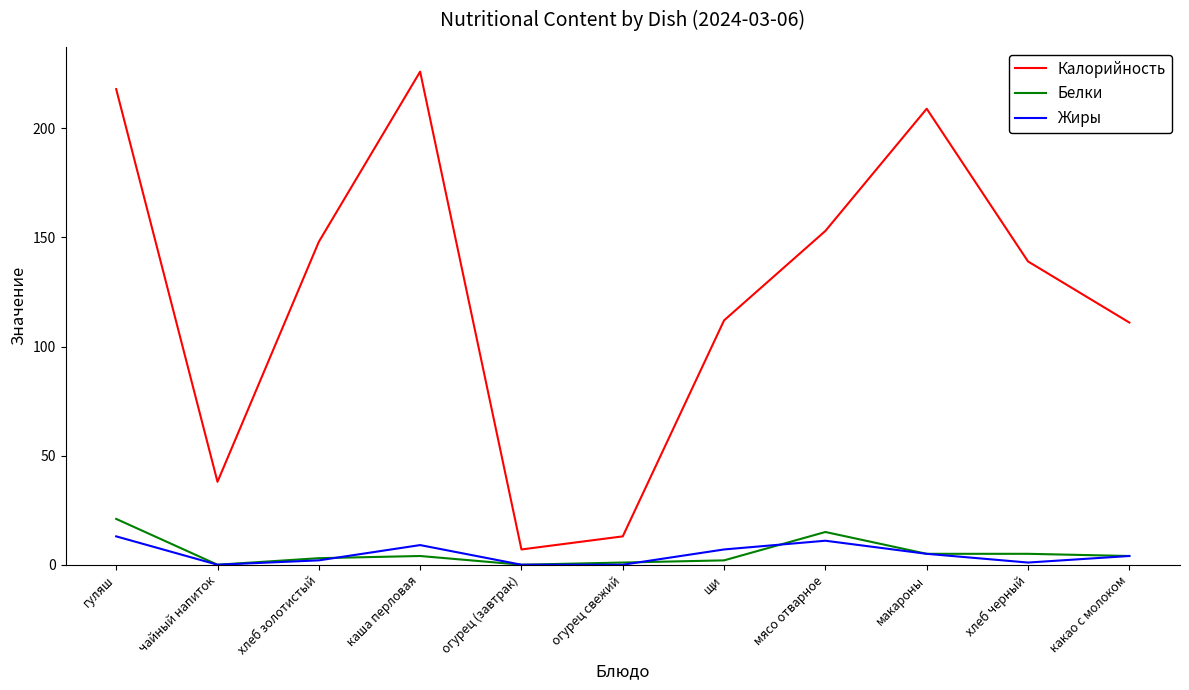

What are all the series names shown in the legend?

Калорийность, Белки, Жиры